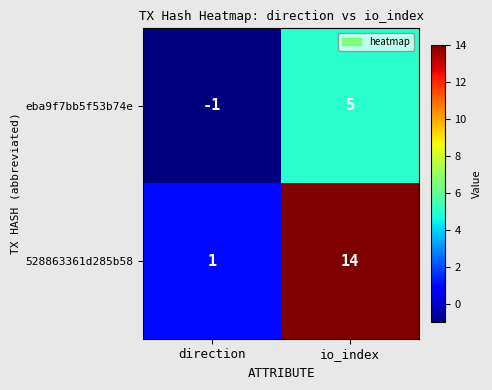

How many negative values does the eba9f7bb5f53b74e series have?

1